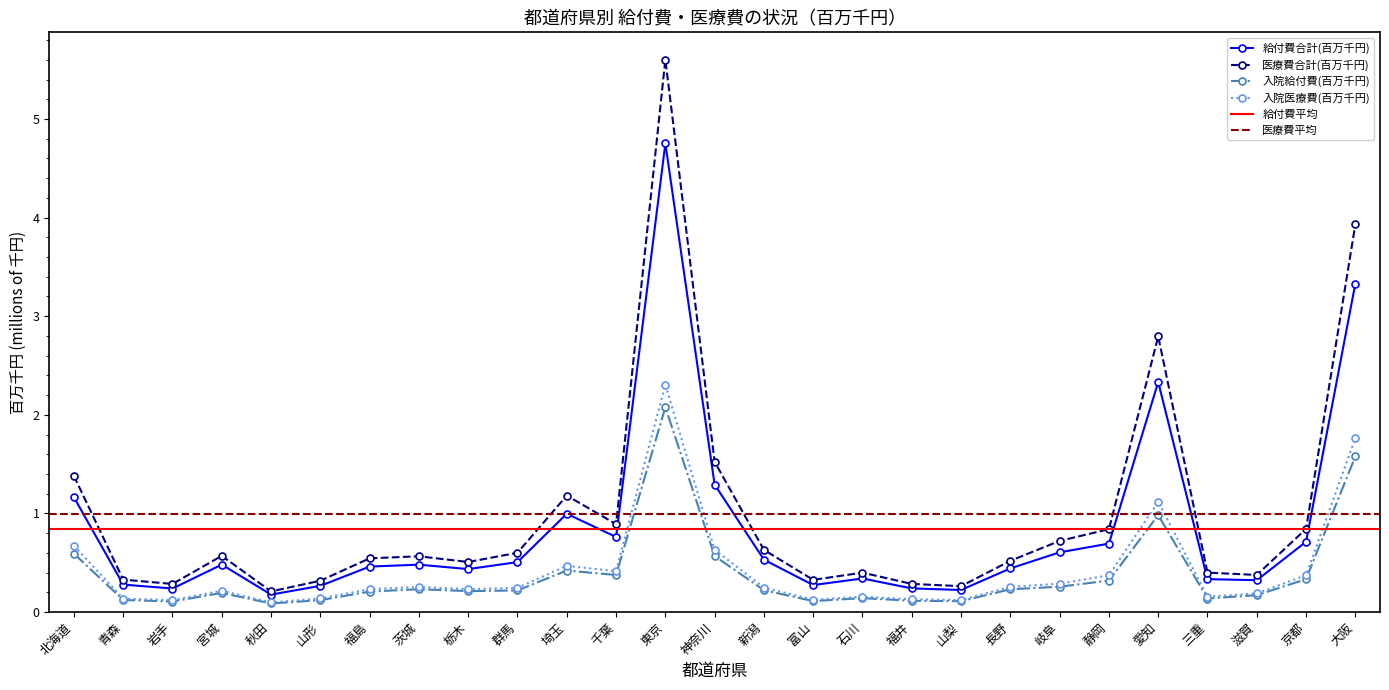

Between 岩手 and 千葉, which series saw the biggest shift?

入院外日数